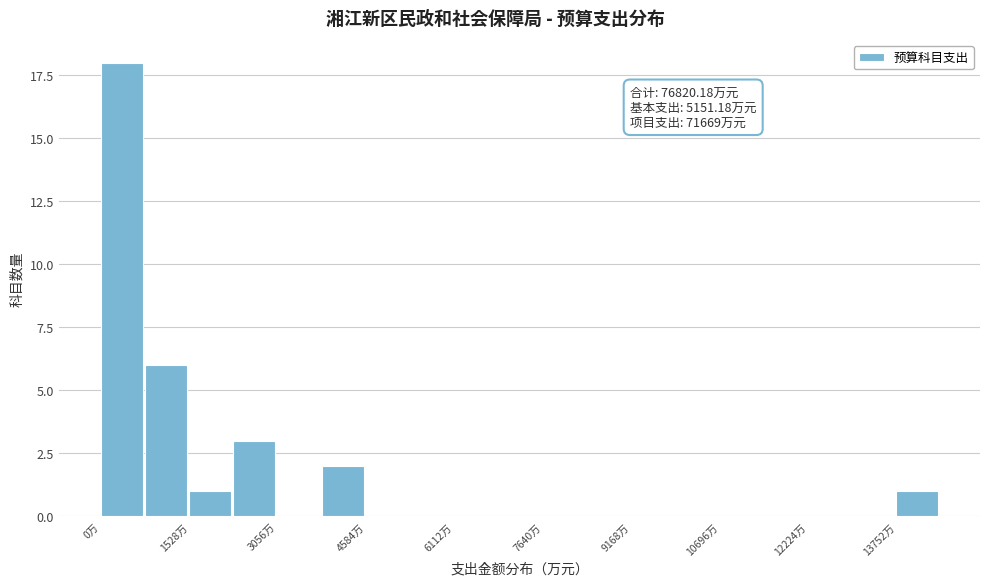

Around what value on the x-axis is the tallest bar? Give the approximate position of its centre, as read against the axis.

400